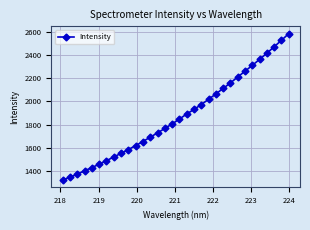

What is the value of the 3rd point from the left?

1373.8